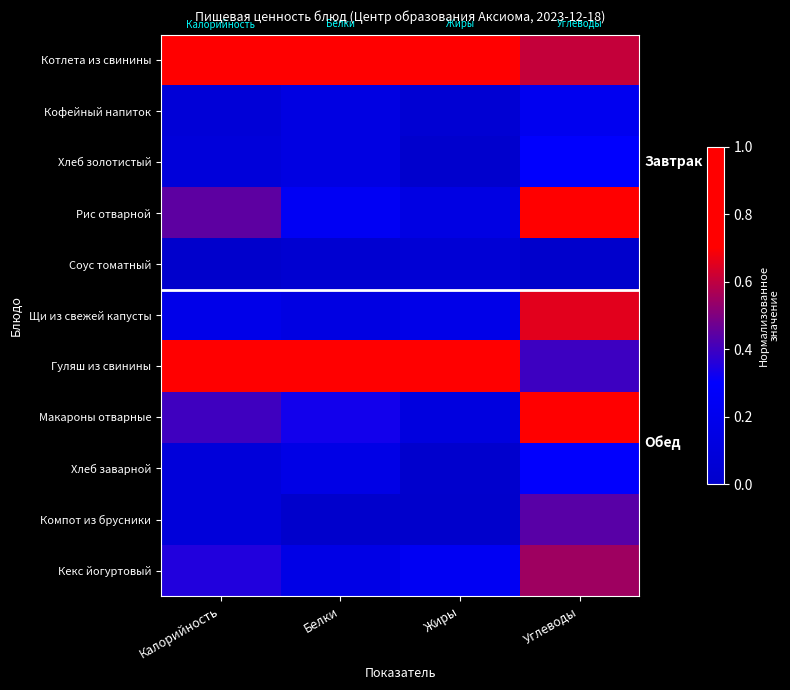

List the series in order of their peak value, highest first.

Рис отварной, Гуляш из свинины, Макароны отварные, Котлета из свинины, Щи из свежей капусты, Кекс йогуртовый, Компот из брусники, Хлеб заварной, Хлеб золотистый, Кофейный напиток, Соус томатный